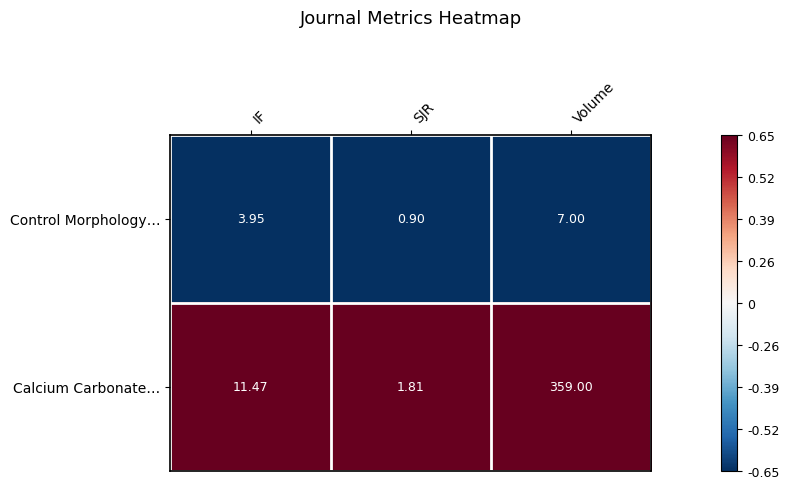

How many distinct data groups are displayed?

2